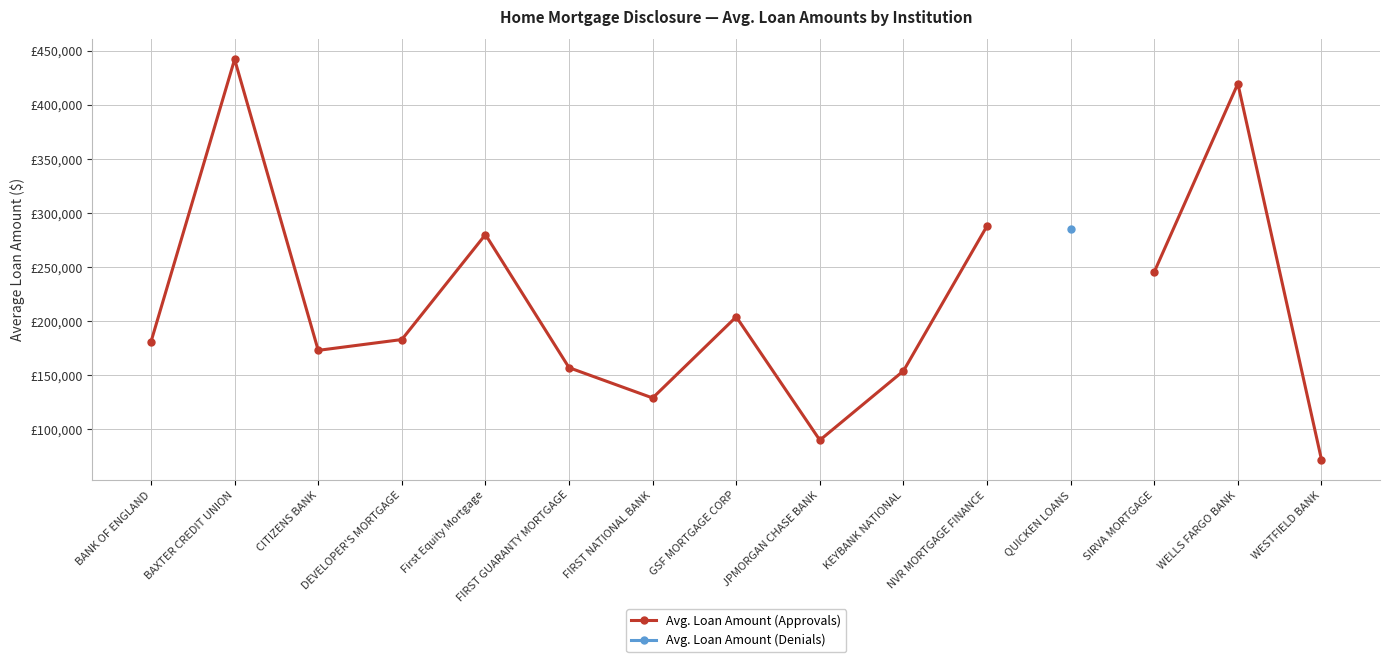

True or false: Avg. Loan Amount (Denials) has a value of 285000.0 at QUICKEN LOANS.

True